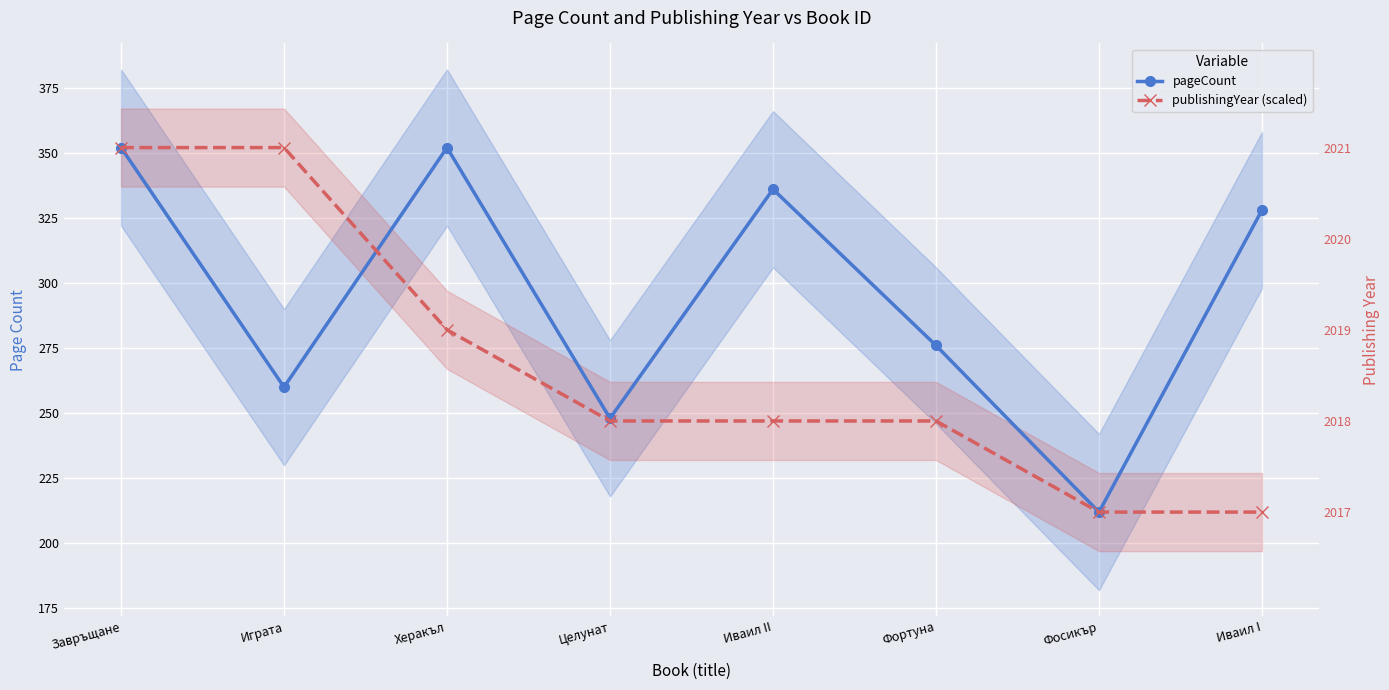

Count the publishingYear (scaled) values in the range 247 to 352.

6